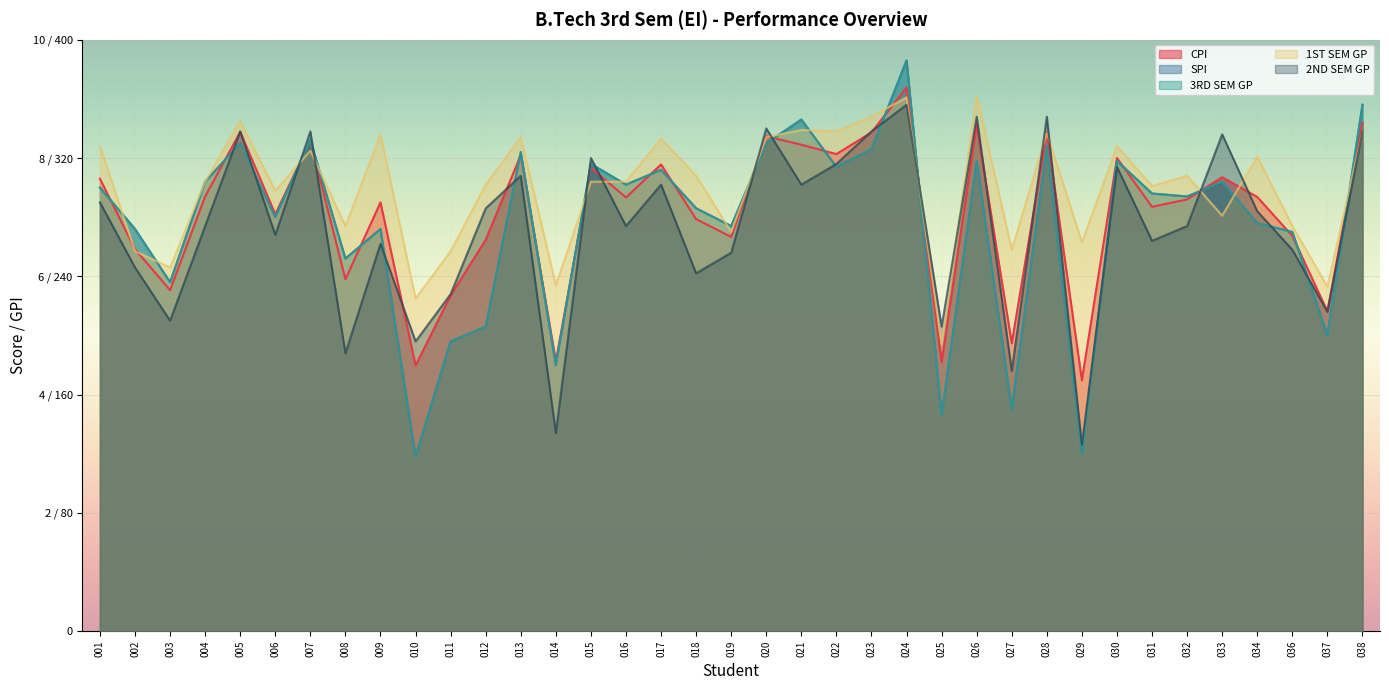

The 3RD SEM GP series shows 5.9 at 003. True or false?

True